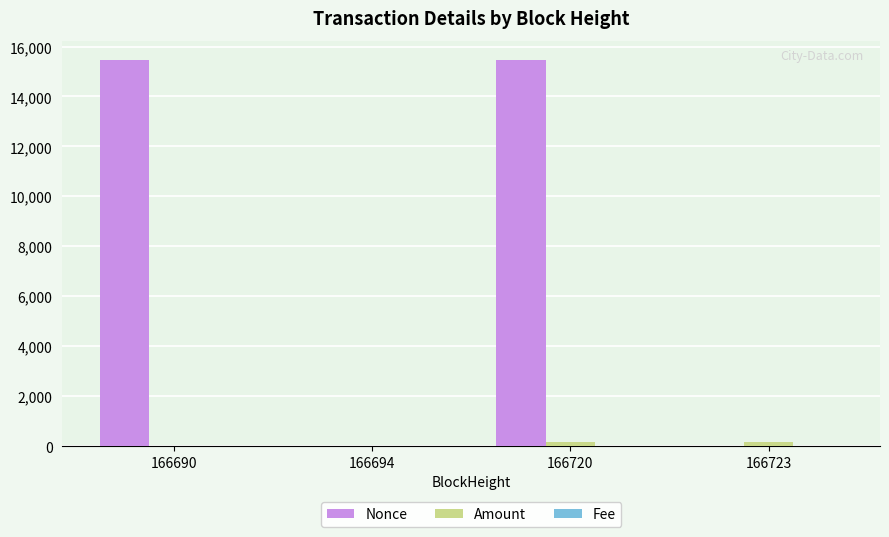

Which series has the largest total across all categories?

Nonce